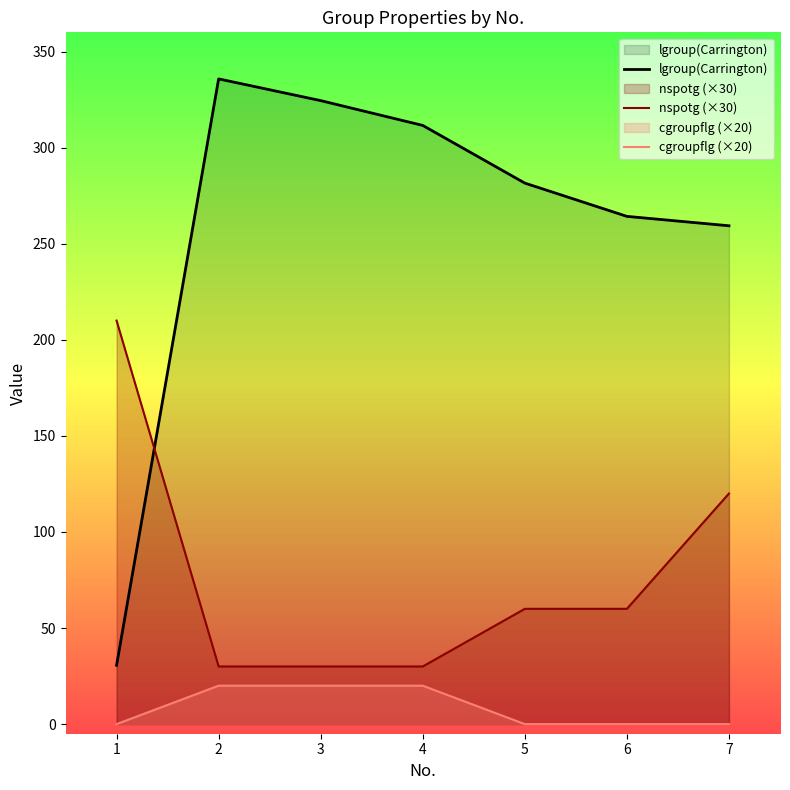

How many nspotg (×30) values are between 30 and 120?

6